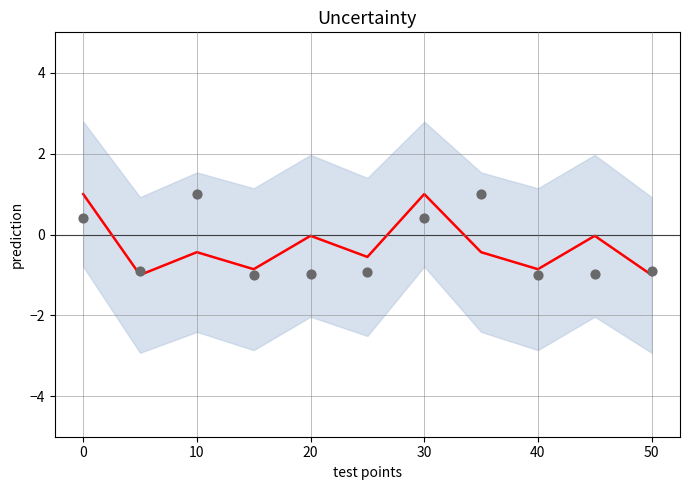

At how many categories does at least one series exceed 0?

4